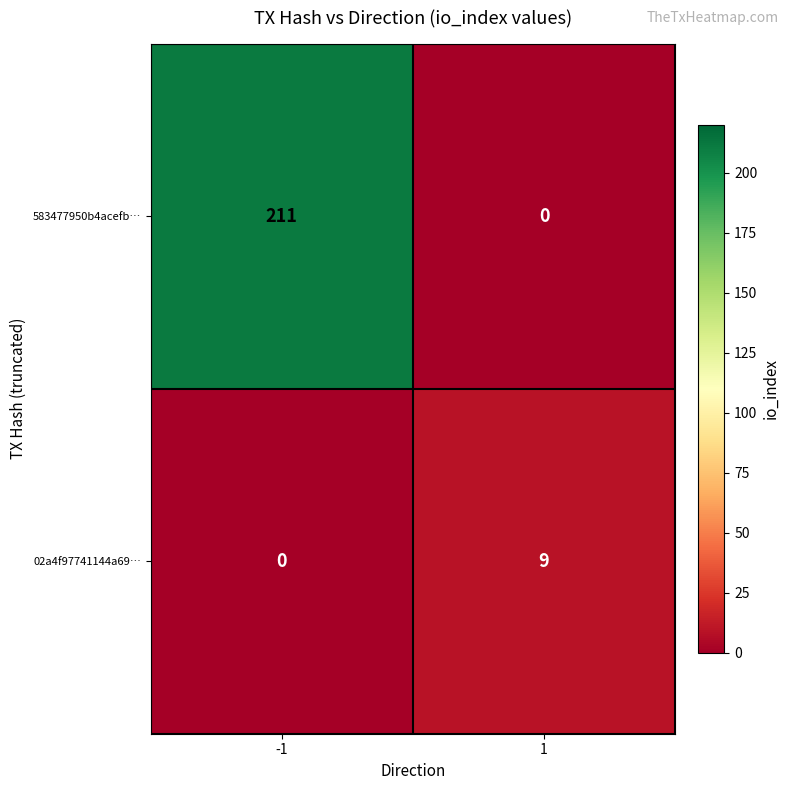

At 1, list the series in order from smallest to largest.

583477950b4acefb…, 02a4f97741144a69…